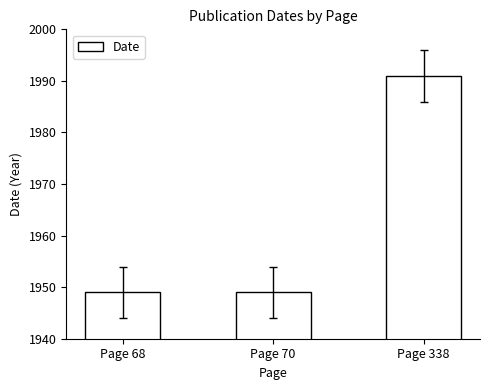

Reading left to right, extract all data points from this chart.

Page 68=1949	Page 70=1949	Page 338=1991